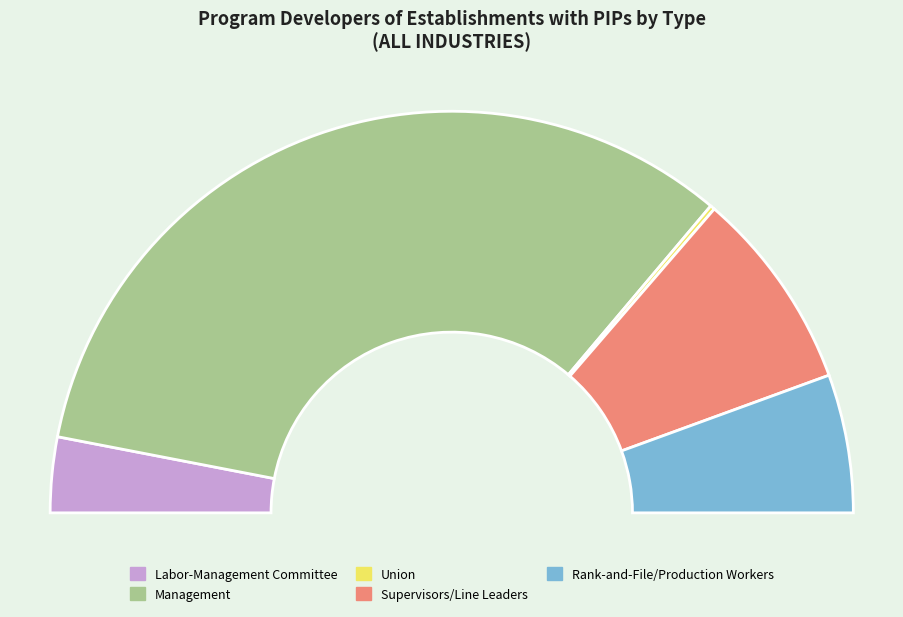

The Union slice represents 0% of the pie. True or false?

True